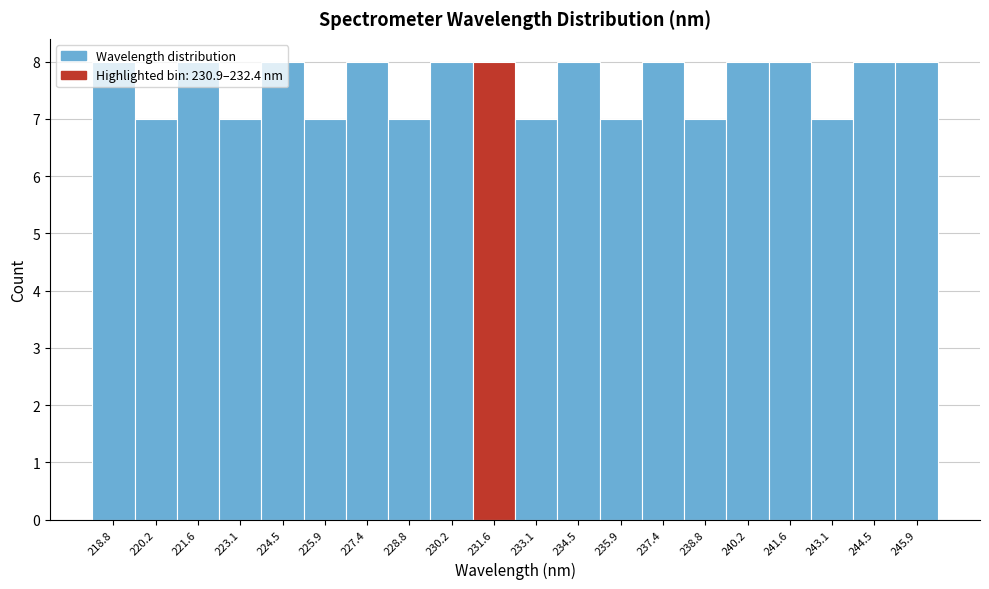

Reading left to right, list every bar in this chart as the range it spans on the x-axis followed by its height. Neither the bar edges nor the heights are printed on the chart, so give them approximately, as read against the axes.

218.0 to 219.4: 8
219.4 to 221.0: 7
221.0 to 222.4: 8
222.4 to 223.8: 7
223.8 to 225.2: 8
225.2 to 226.6: 7
226.6 to 228.0: 8
228.0 to 229.4: 7
229.4 to 231.0: 8
231.0 to 232.4: 8
232.4 to 233.8: 7
233.8 to 235.2: 8
235.2 to 236.6: 7
236.6 to 238.0: 8
238.0 to 239.4: 7
239.4 to 241.0: 8
241.0 to 242.4: 8
242.4 to 243.8: 7
243.8 to 245.2: 8
245.2 to 246.6: 8